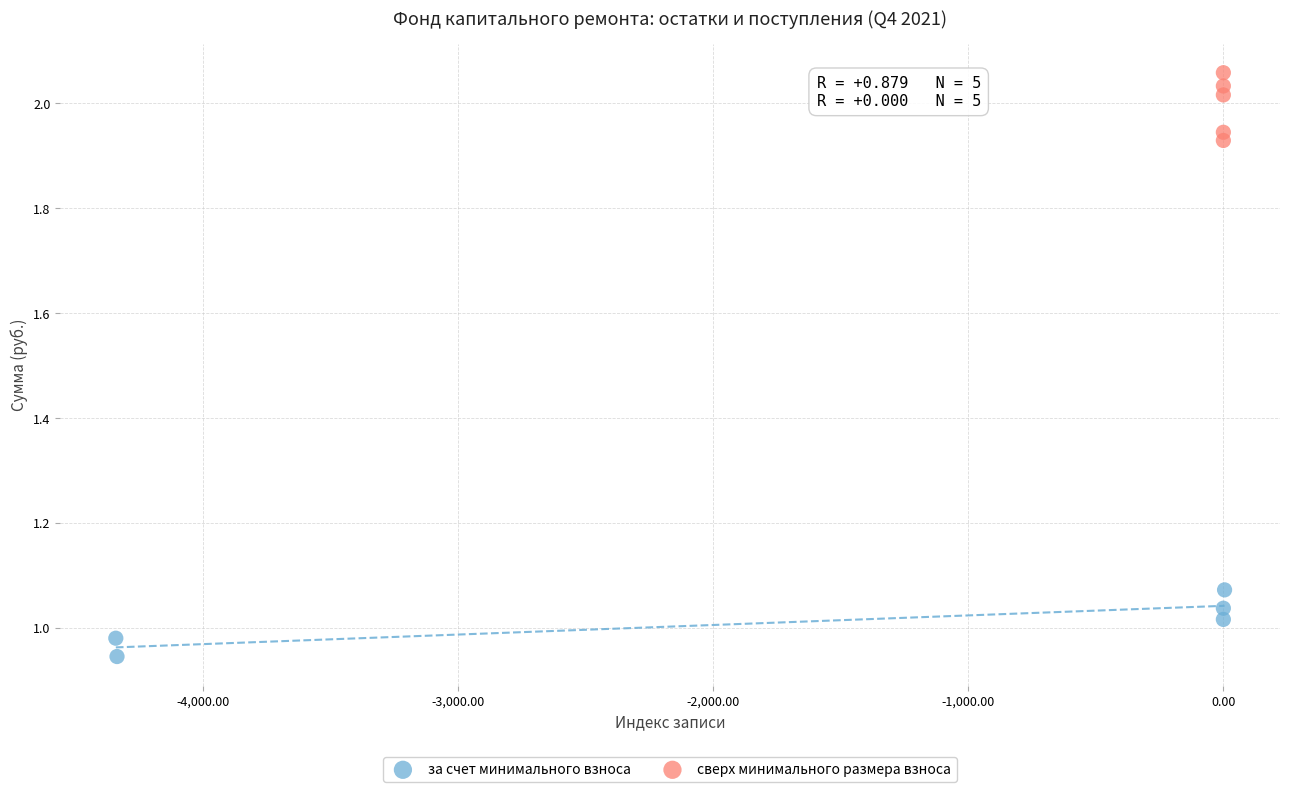

Which series reaches the minimum Y coordinate?

за счет минимального взноса